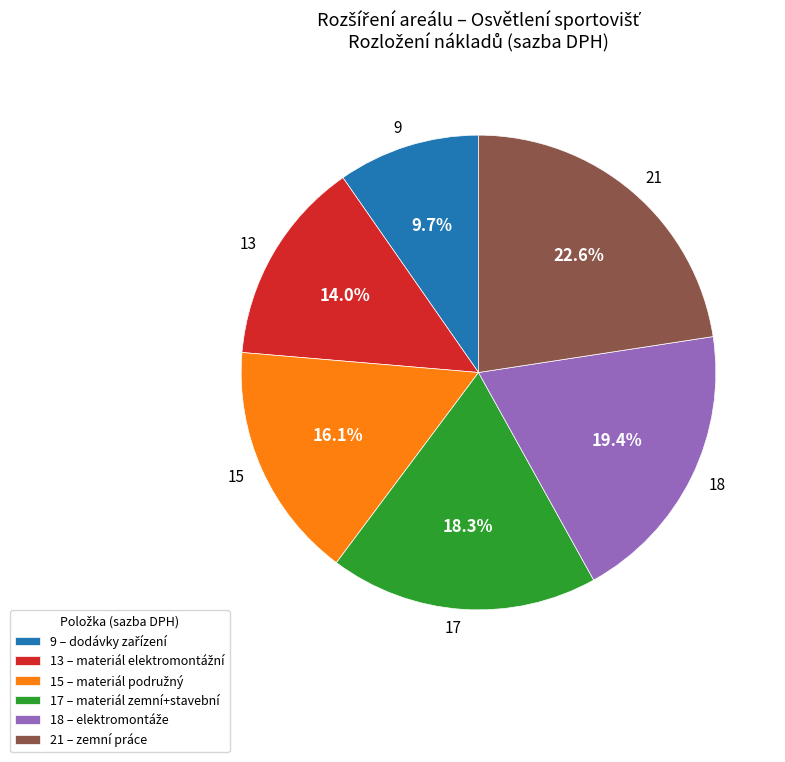

Does 17 represent more than half of the total?

No